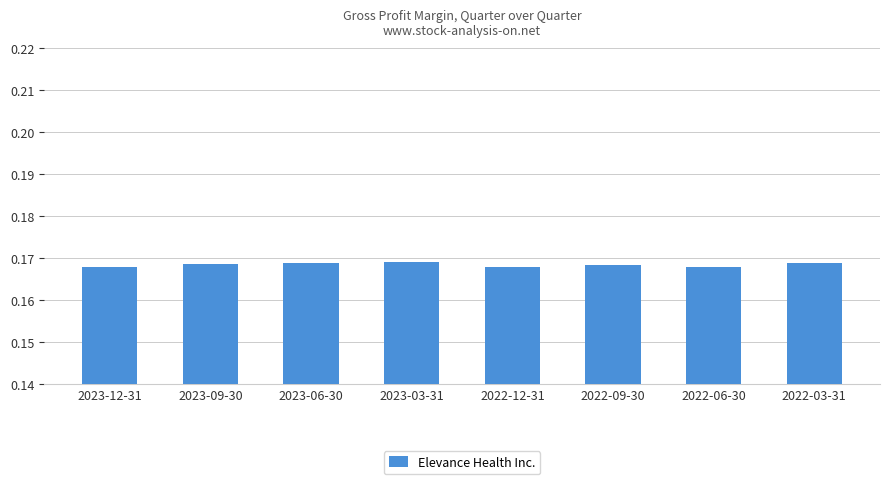

Count the values in the range 0 to 1.

8